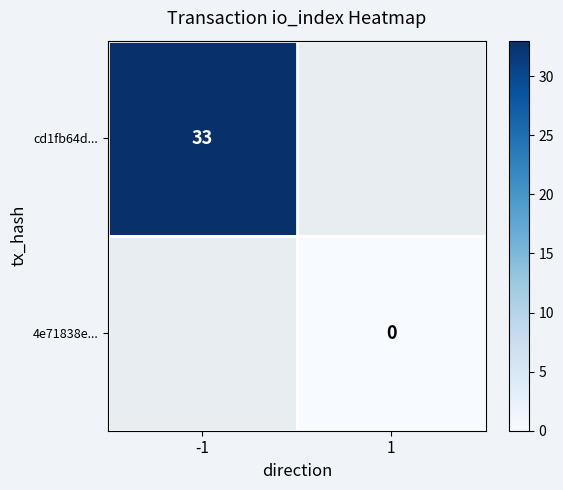

Is it true that cd1fb64d... equals 53 at -1?

False